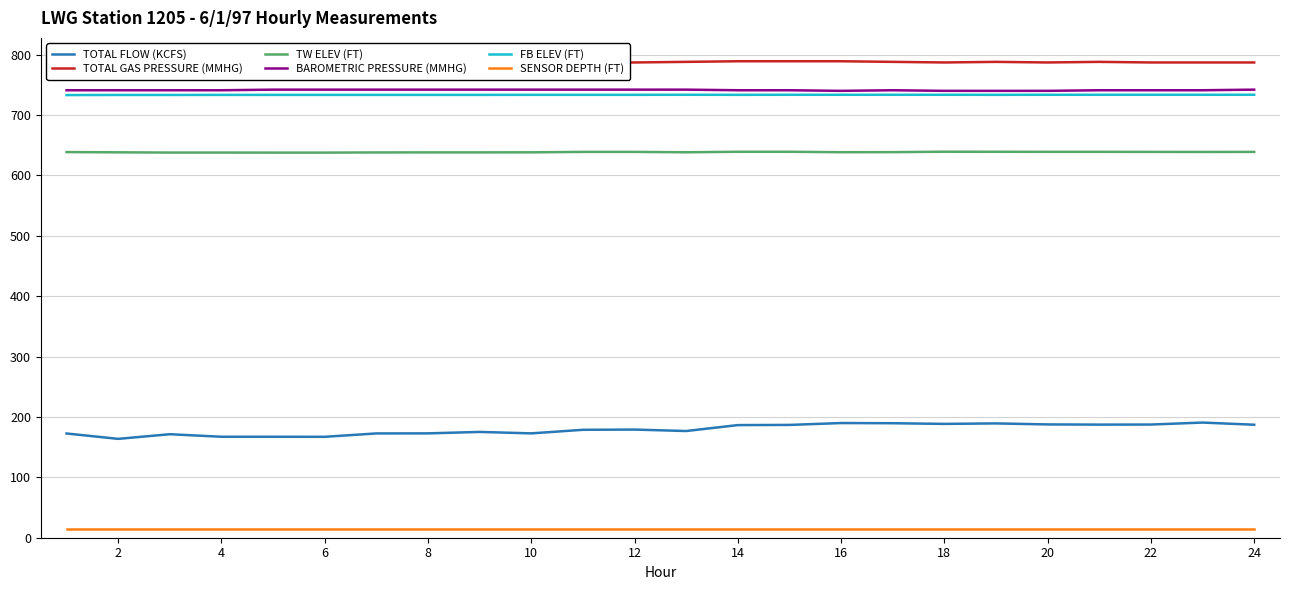

True or false: TW ELEV (FT) and SENSOR DEPTH (FT) cross at least once.

False